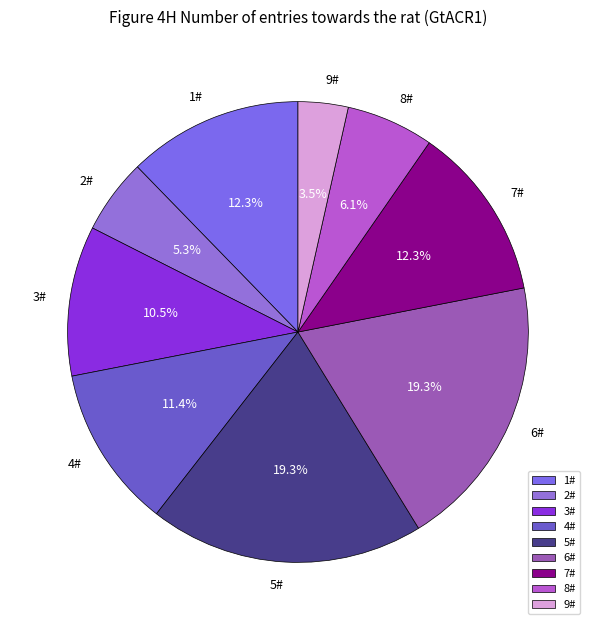

Approximately how many times larger is the value at 7# compared to 2#?

2.3